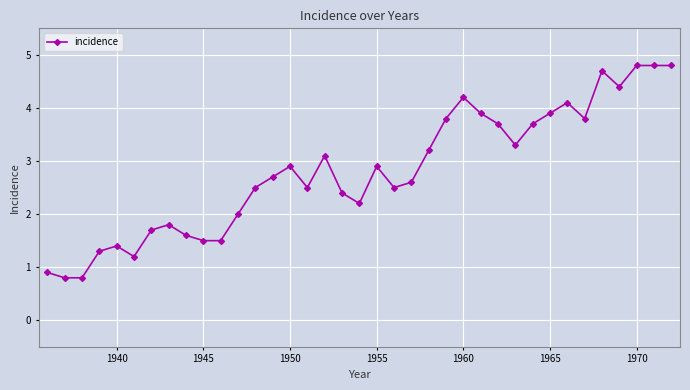

What is the value of the 27th point from the left?

3.7